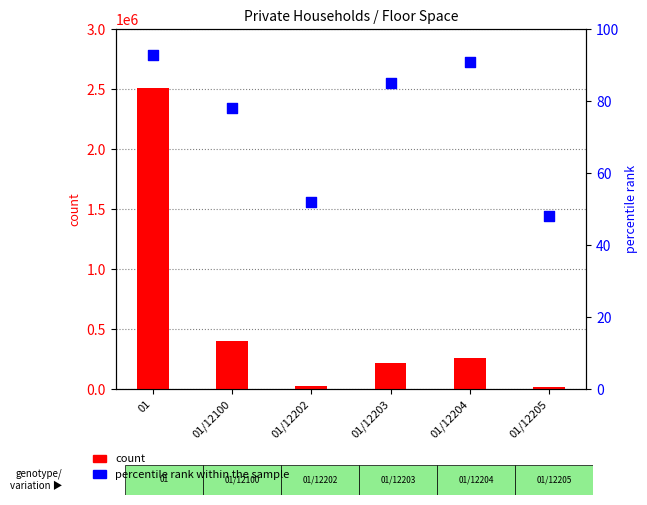

Is the value of percentile rank within the sample at 01/12202 greater than the value of count at 01/12202?

No